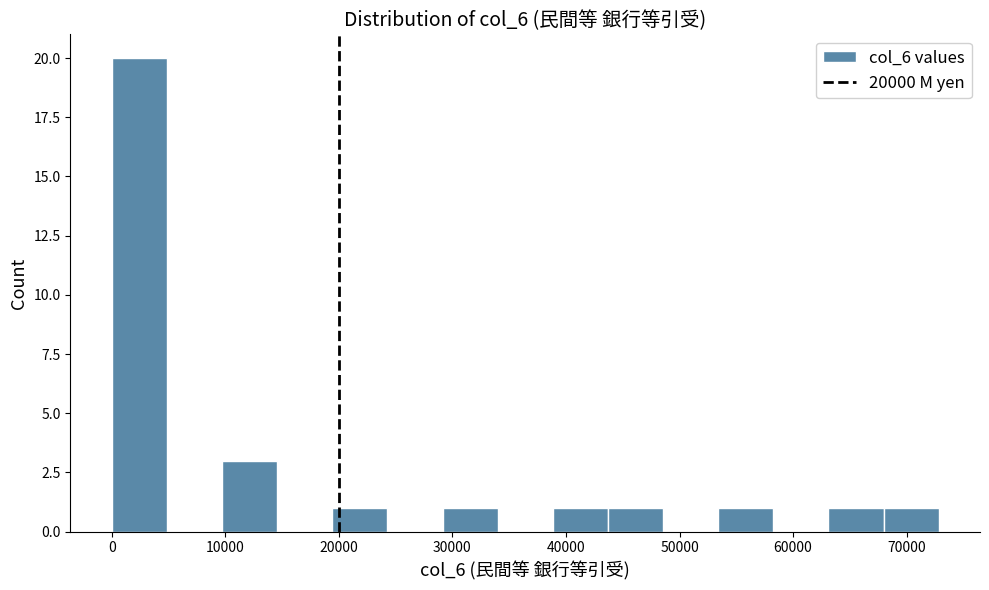

Reading left to right, list every bar in this chart as the range it spans on the x-axis followed by its height. Neither the bar edges nor the heights are printed on the chart, so give them approximately, as read against the axes.

0 to 5000: 20
5000 to 10000: 0
10000 to 15000: 3
15000 to 19000: 0
19000 to 24000: 1
24000 to 29000: 0
29000 to 34000: 1
34000 to 39000: 0
39000 to 44000: 1
44000 to 49000: 1
49000 to 53000: 0
53000 to 58000: 1
58000 to 63000: 0
63000 to 68000: 1
68000 to 73000: 1